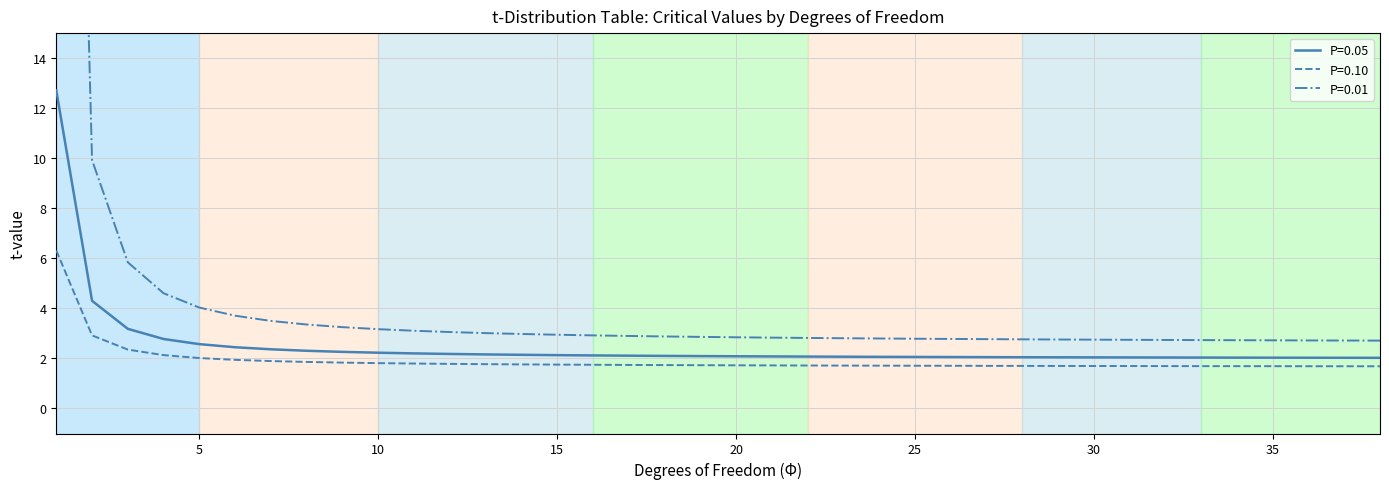

What is the sum of all P=0.10 values?

73.2